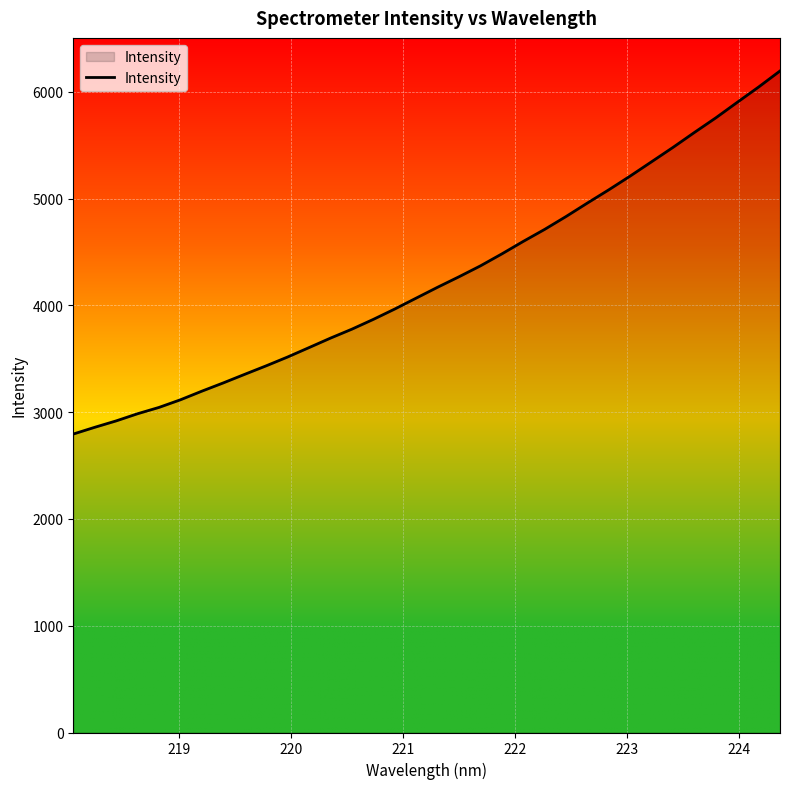

What is the smallest value displayed?

2795.5